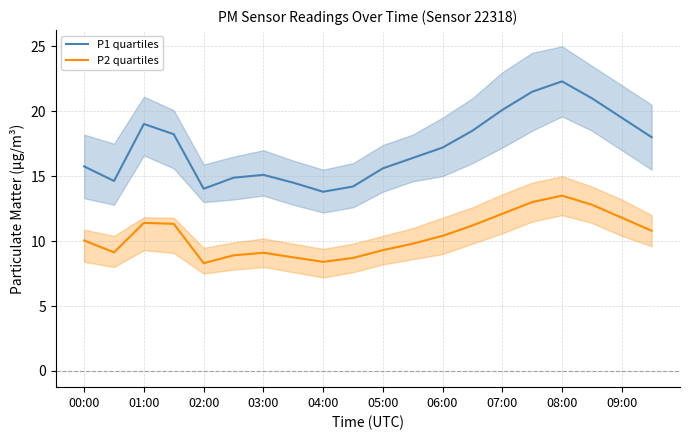

What is the spread (max minus min) of values at 15?

8.5